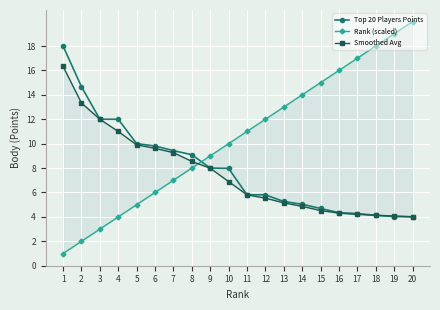

What is the sum of the Top 20 Players Points values at 20 and 1?

3300.9